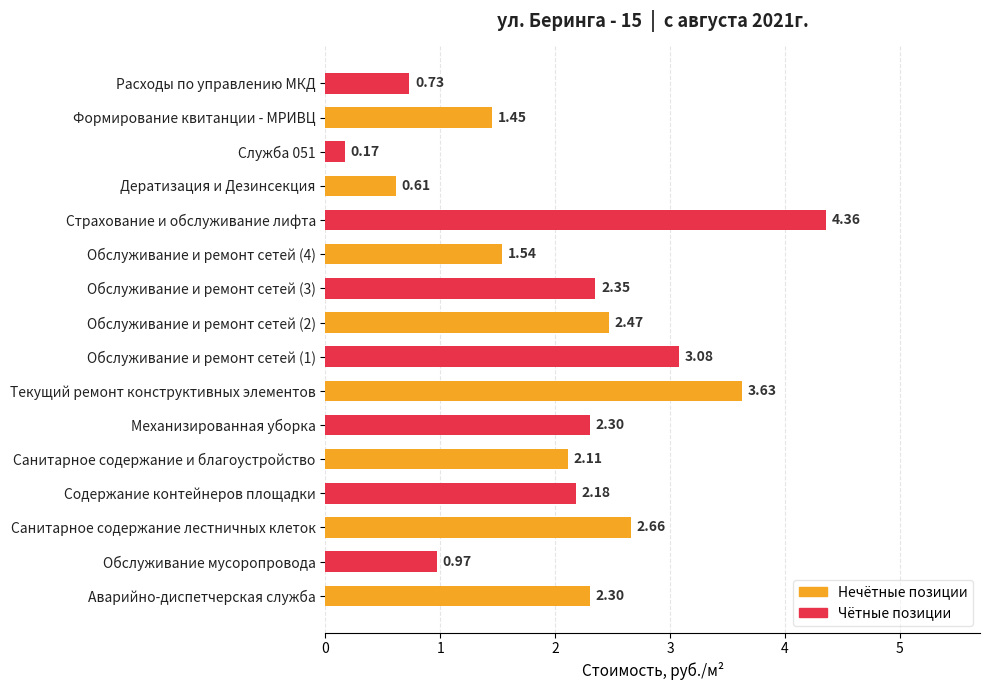

Which label corresponds to the largest value in the chart?

Страхование и обслуживание лифта